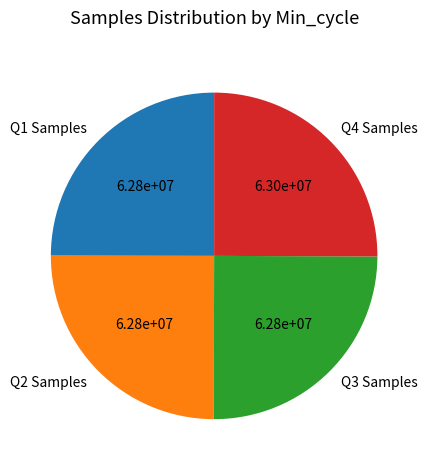

What is the ratio of the value at Q2 Samples to the value at Q4 Samples?

1.0